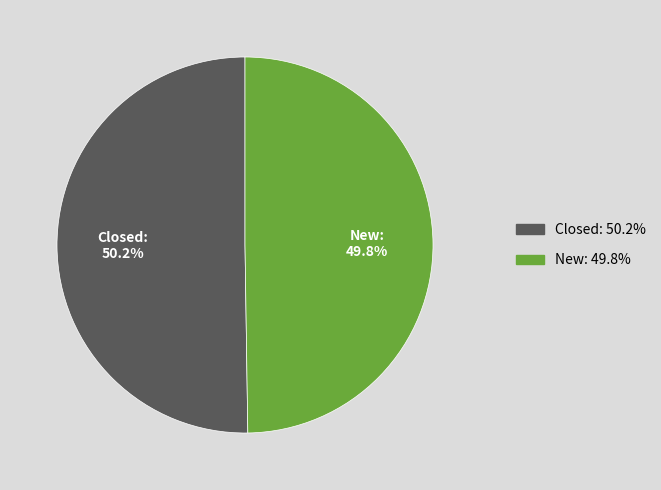

Approximately how many times larger is the value at Closed compared to New?

1.0